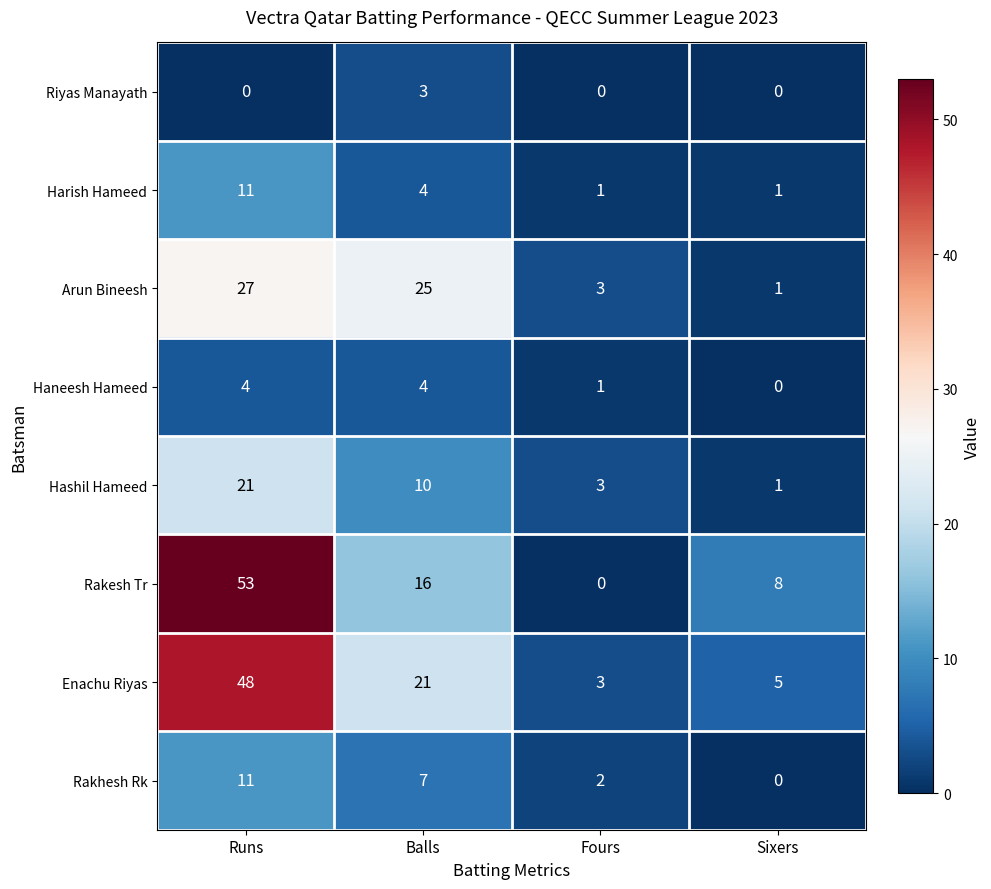

Count the Riyas Manayath values in the range 0 to 3.

4